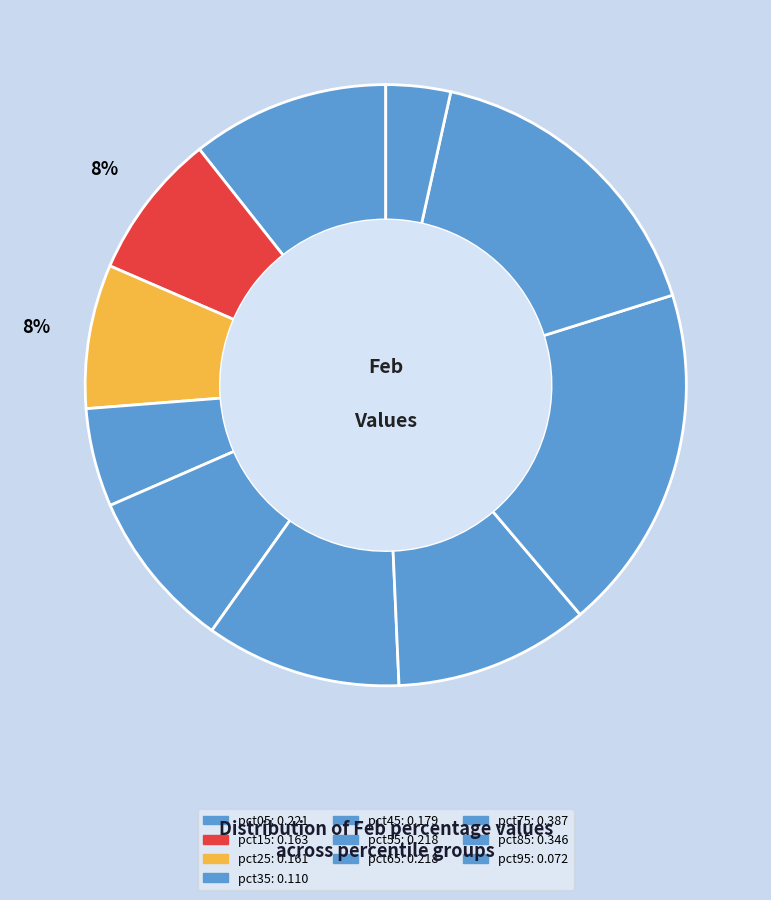

Which category has the smallest portion of the pie?

pct95